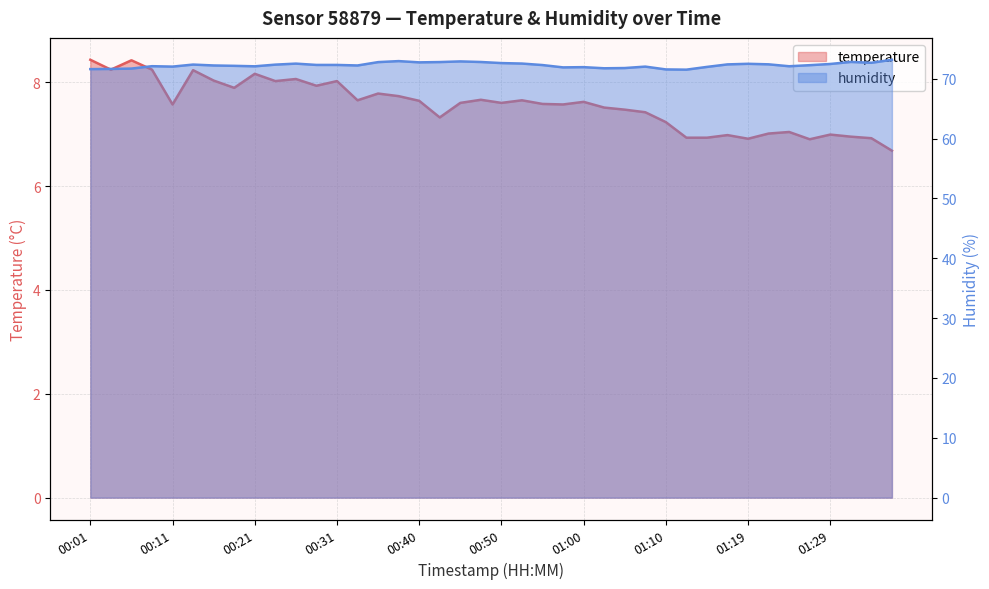

How many categories are shown in the chart?

40